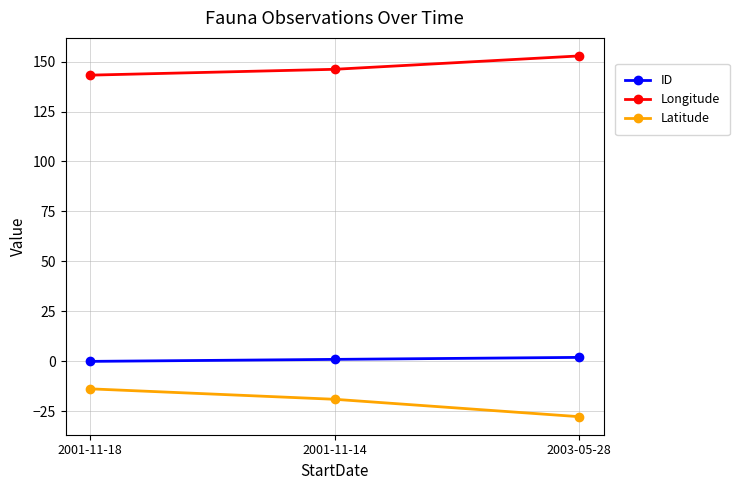

Where does the Longitude series first go above 146?

2001-11-14